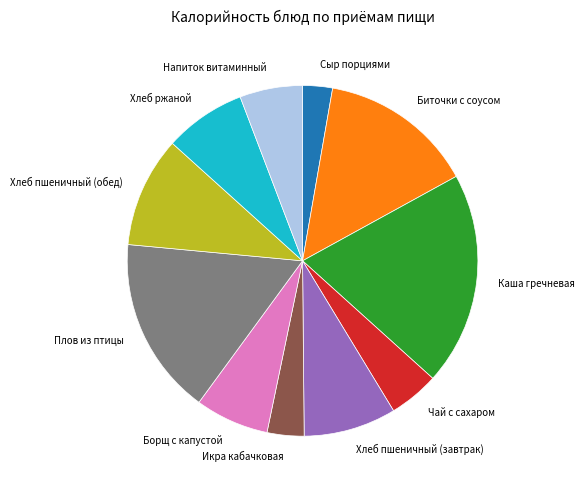

What is the ratio of the value at Хлеб пшеничный (обед) to the value at Хлеб ржаной?

1.4